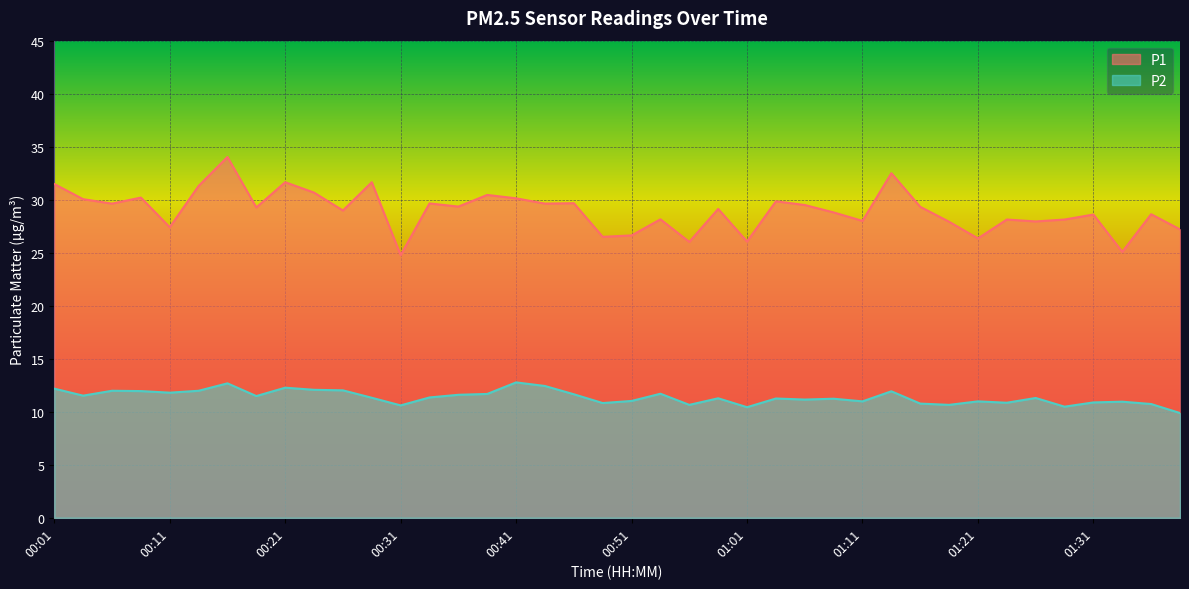

What is the sum of the P2 values at 00:04 and 00:33?

22.9